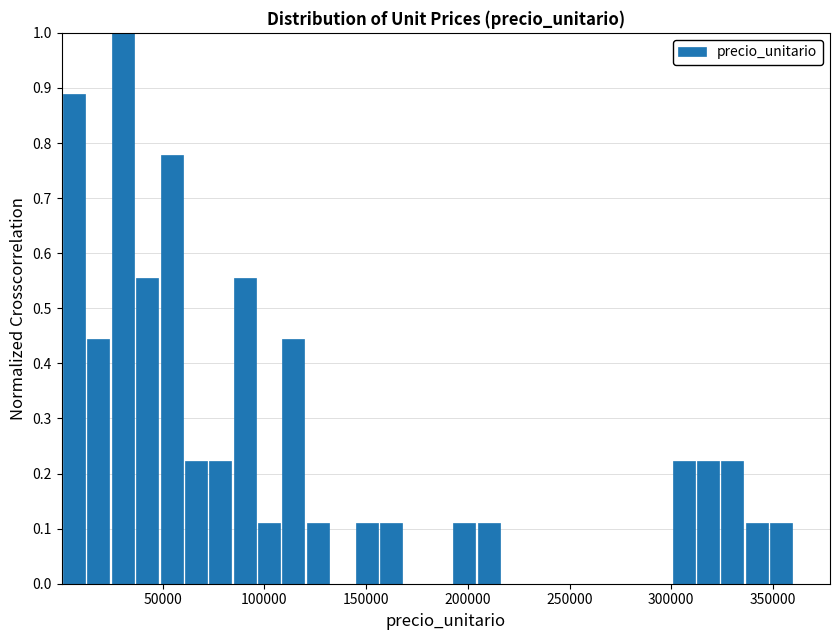

Read against the x-axis, roughly where is the centre of the tallest bar?

30000